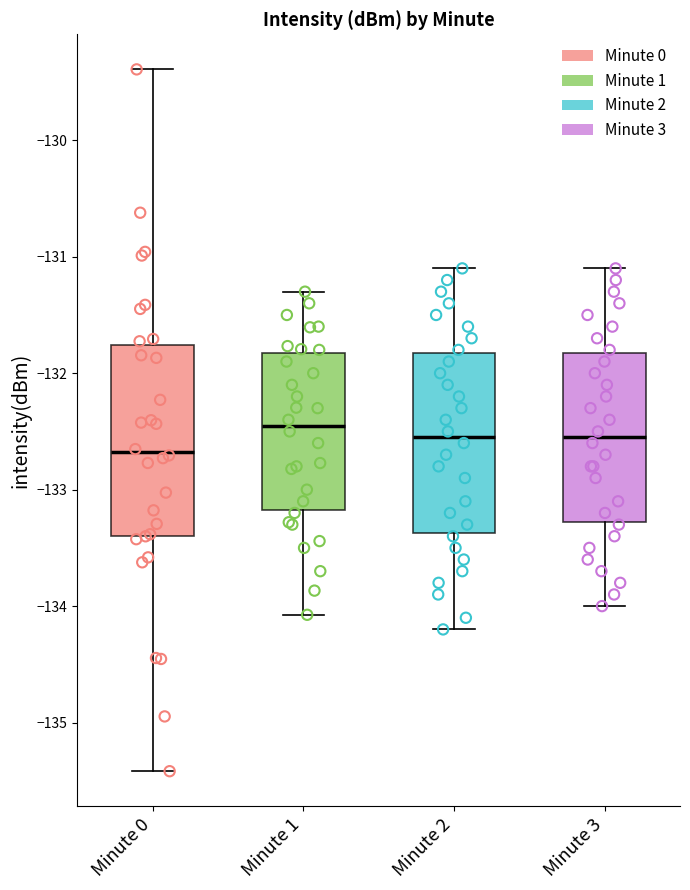

Where is the upper edge of the box for Minute 2 on the y-axis? The values are not printed on the chart, so give them approximately, as read against the axis.

-131.8